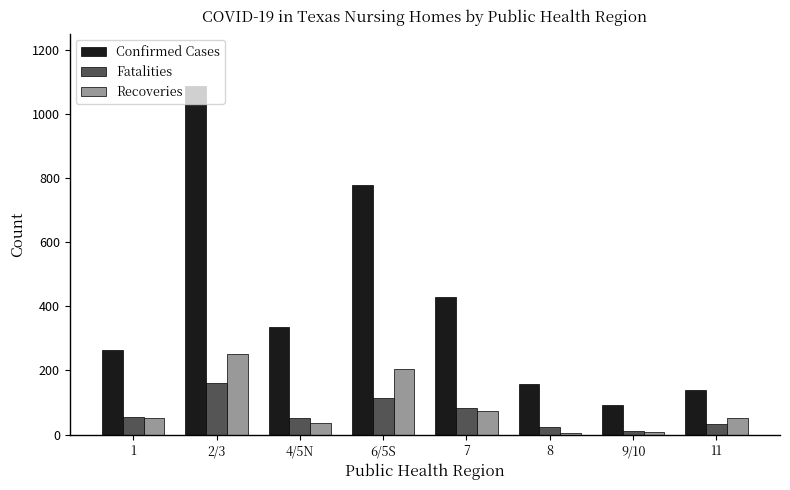

At which category is the sum across all series the highest?

2/3